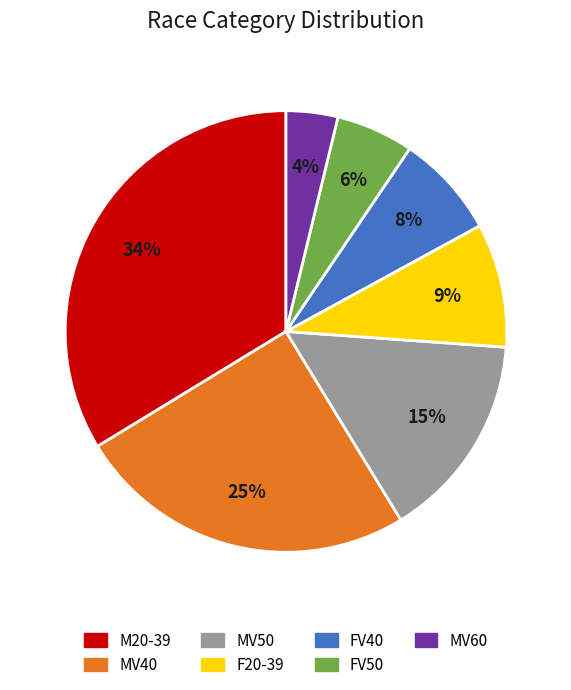

Between MV50 and MV60, which is larger?

MV50